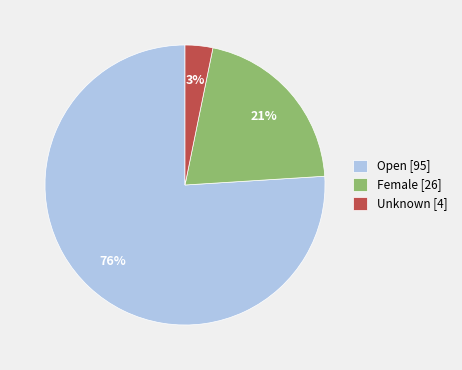

Between Female and Unknown, which is larger?

Female